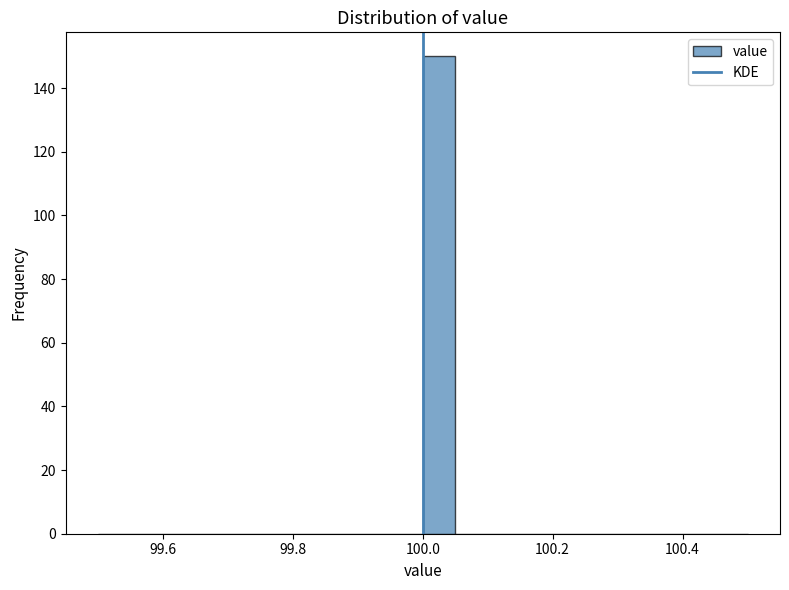

Around what value on the x-axis is the tallest bar? Give the approximate position of its centre, as read against the axis.

100.02